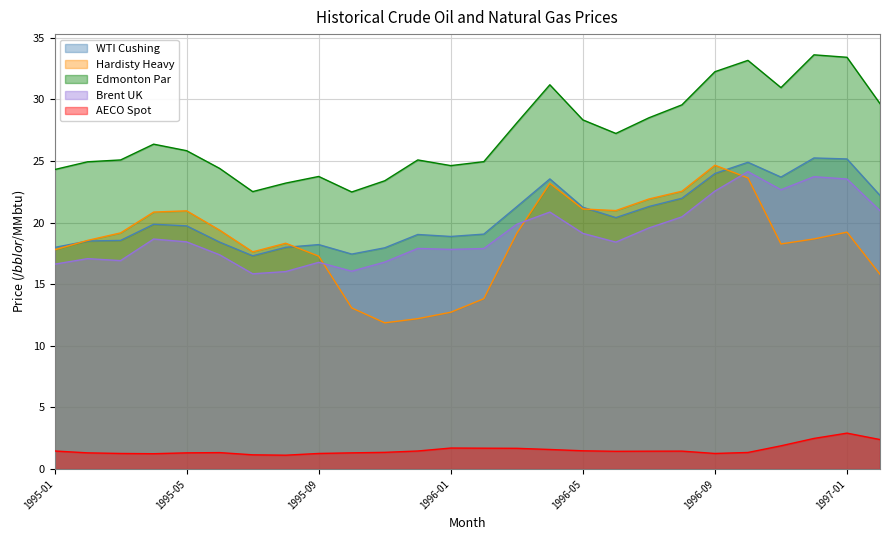

At which category does WTI Cushing reach its first local valley?

1995-07